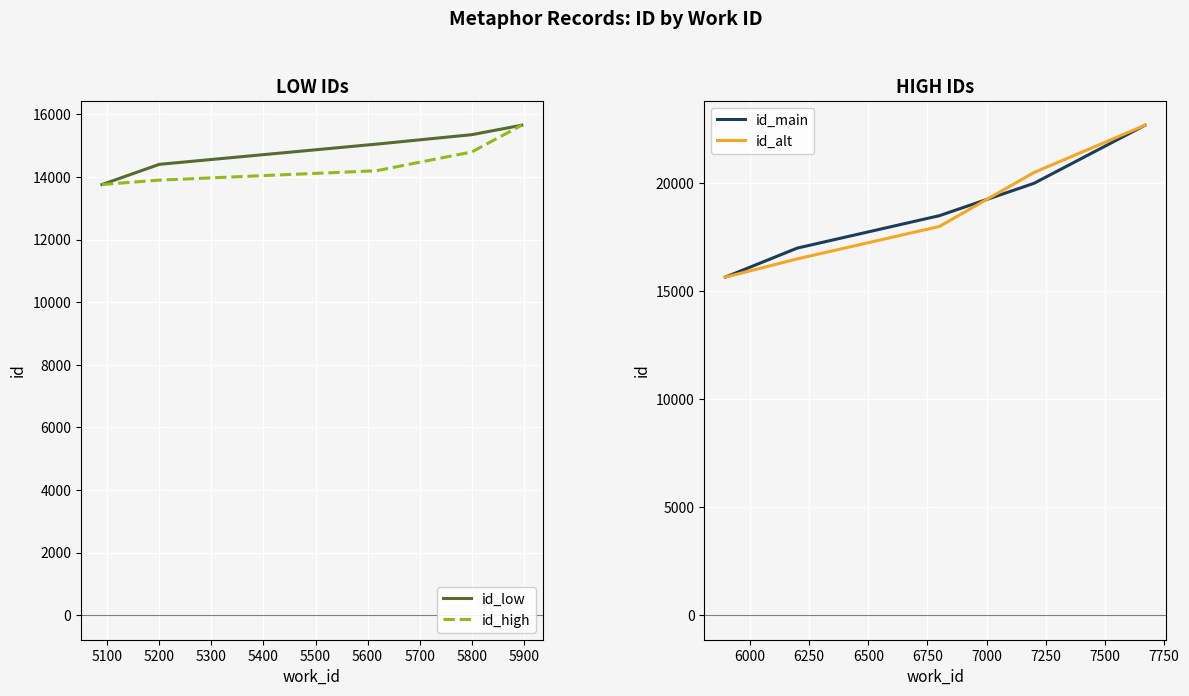

True or false: id_high and id_alt intersect in this chart.

False